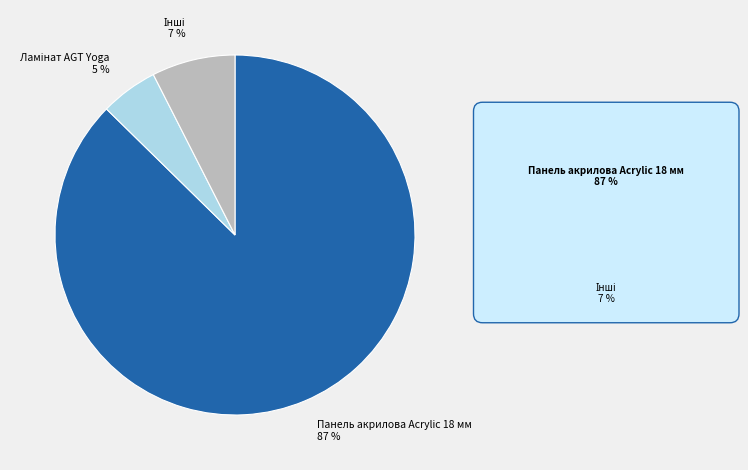

Does any single category account for the majority?

Yes